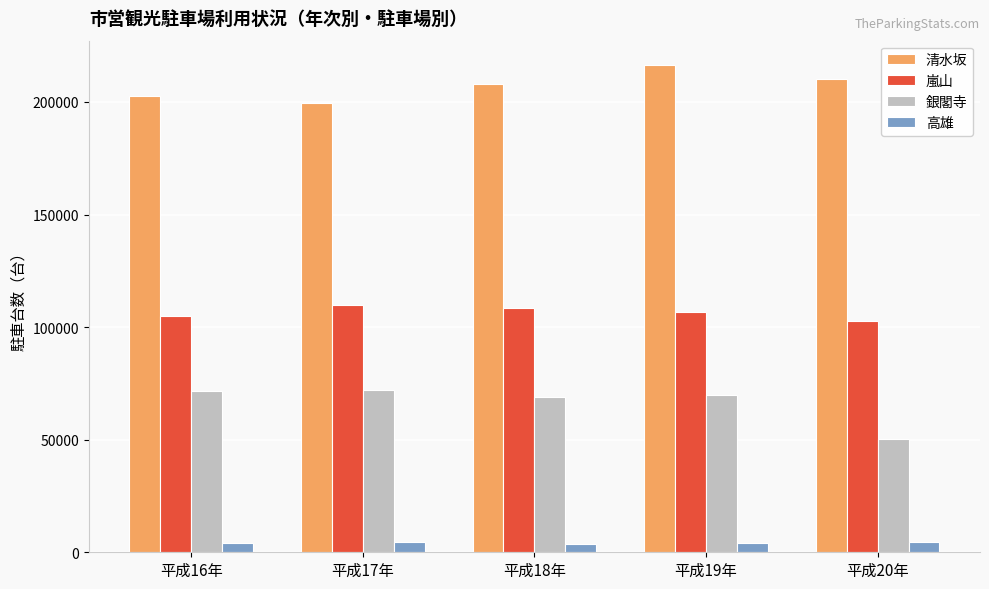

Is the value of 銀閣寺 at 平成19年 greater than the value of 嵐山 at 平成17年?

No